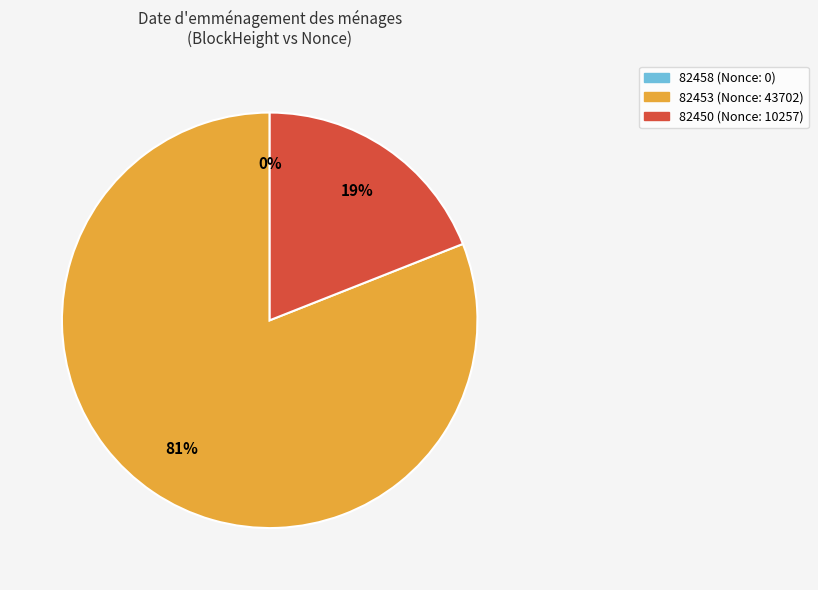

To the nearest percent, what percentage of the pie is 82453?

81%